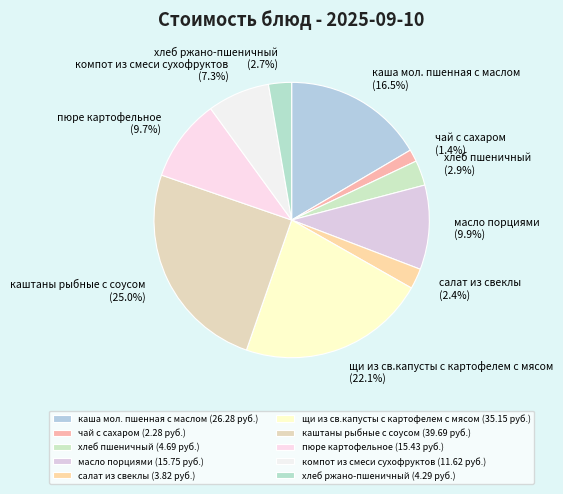

To the nearest percent, what is the average slice percentage?

10%